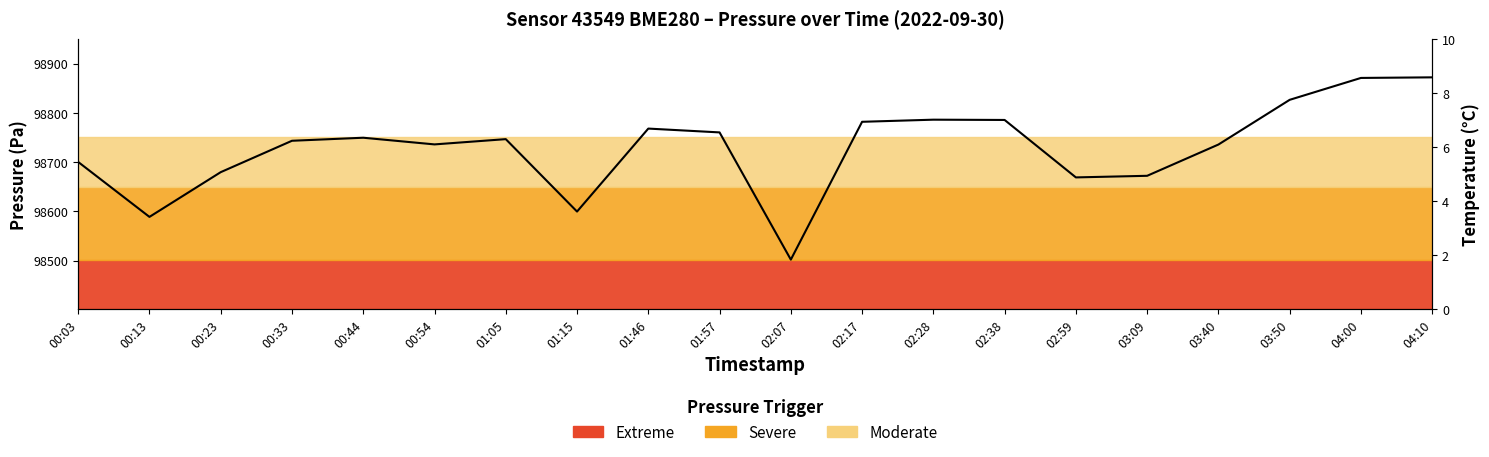

Is it true that the value at 01:15 is 62703.7?

False